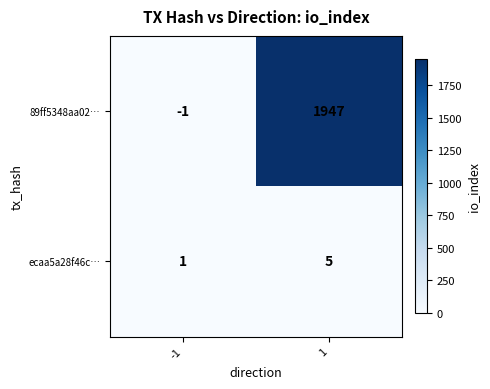

The value of 89ff5348aa02… at -1 is -1. True or false?

True